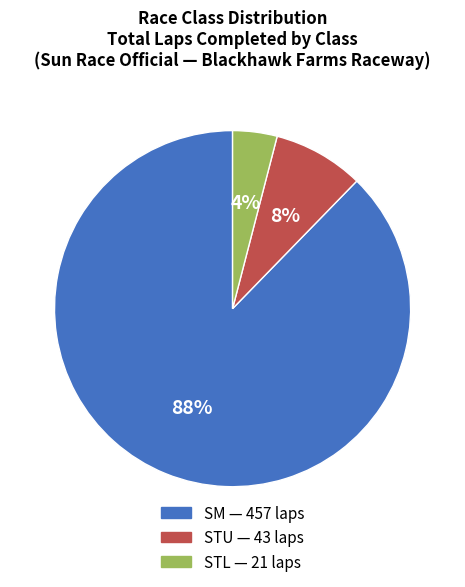

To the nearest percent, what percentage of the pie is STU?

8%